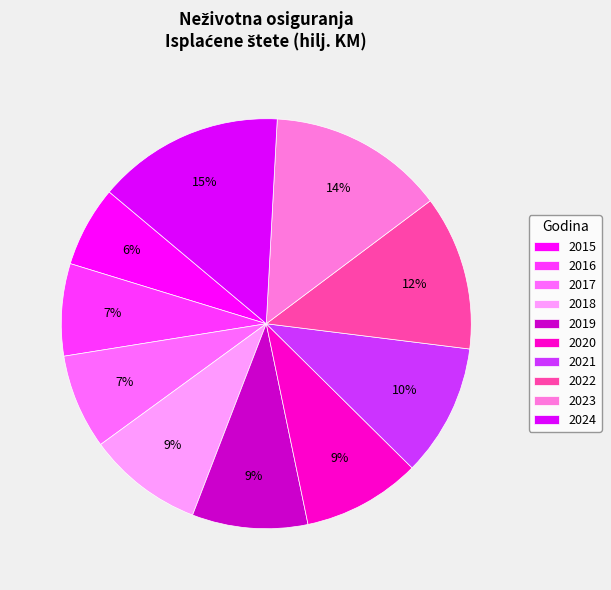

Is the sum of 2021 and 2019 greater than half?

No